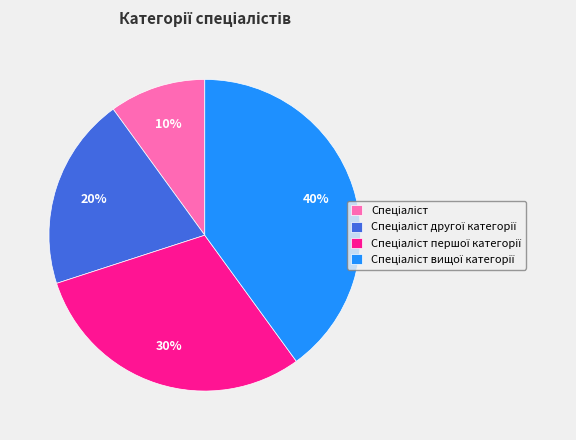

Does any single category account for the majority?

No